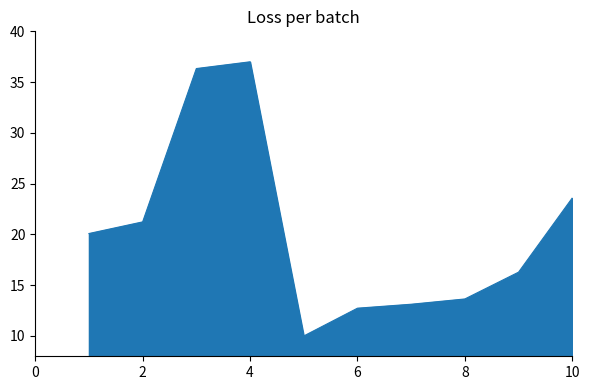

What is the difference between the maximum and minimum values?

27.0